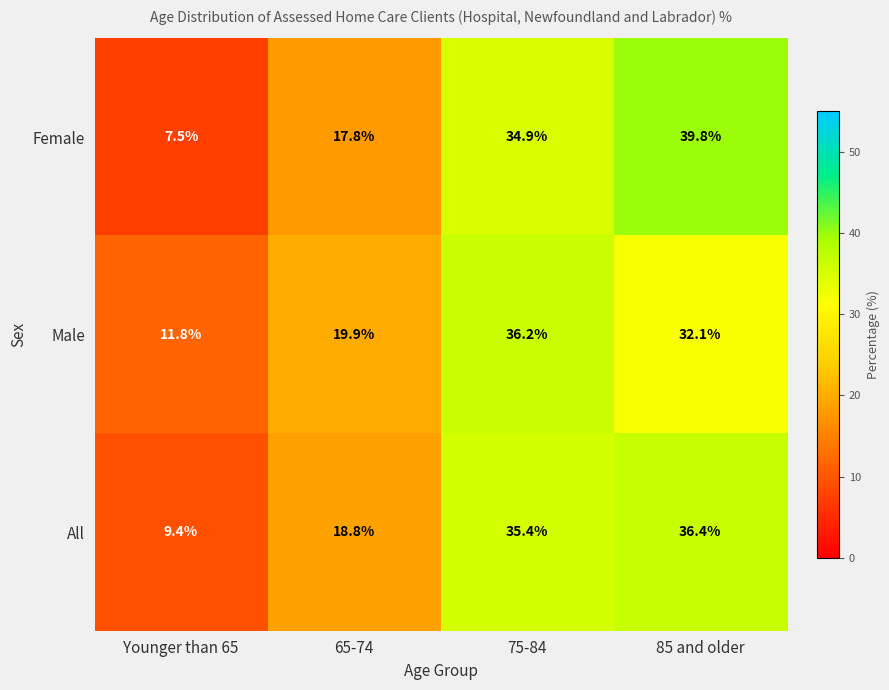

What is the difference between the maximum and second lowest values in the Female series?

22.0